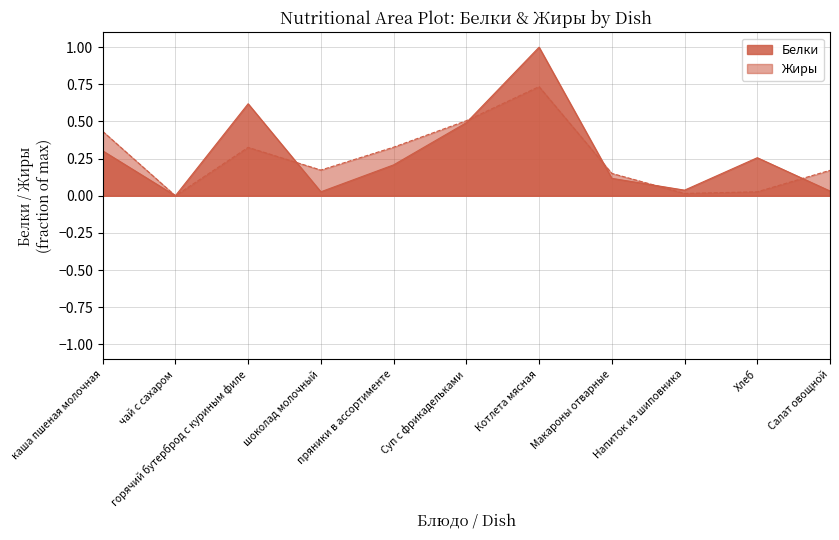

True or false: Жиры has a value of 0.0 at Напиток из шиповника.

True